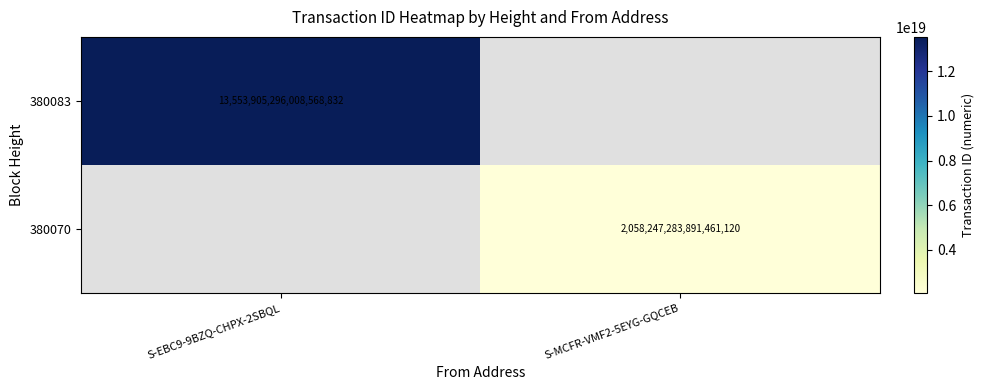

How many data points does each series have?

2